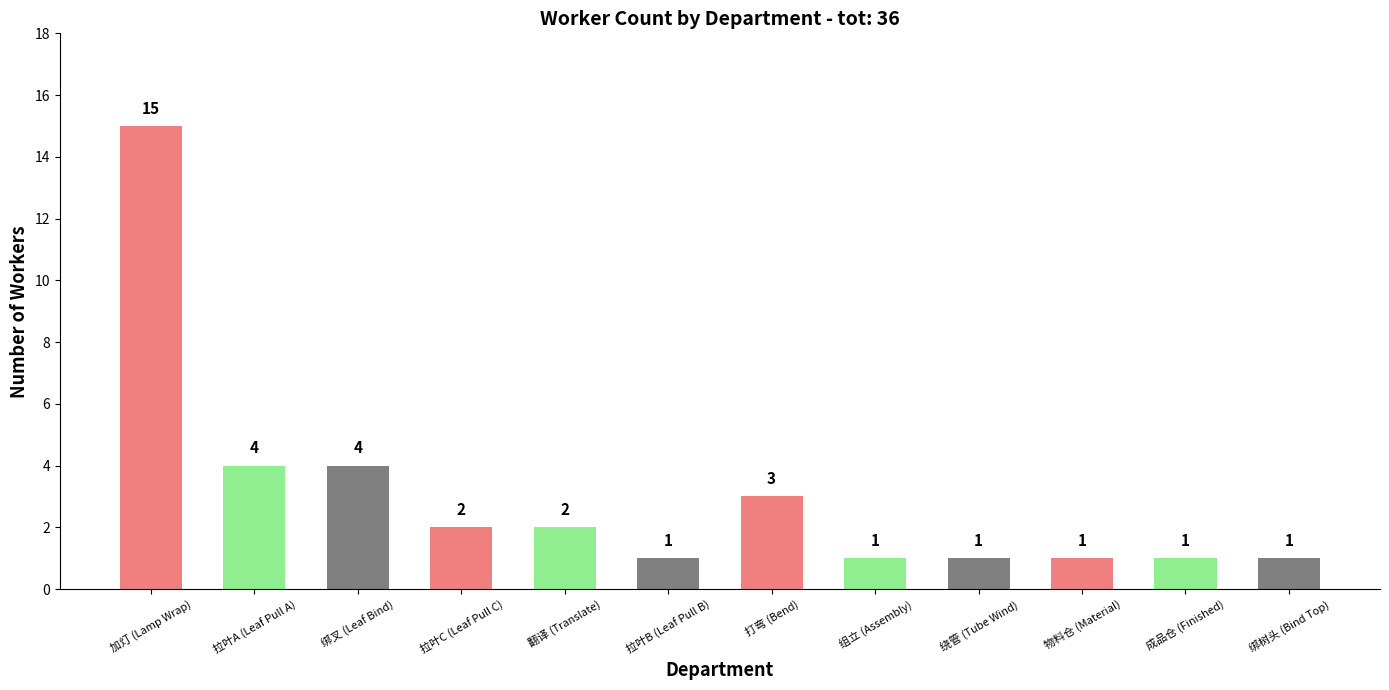

What is the maximum value shown in the chart?

15